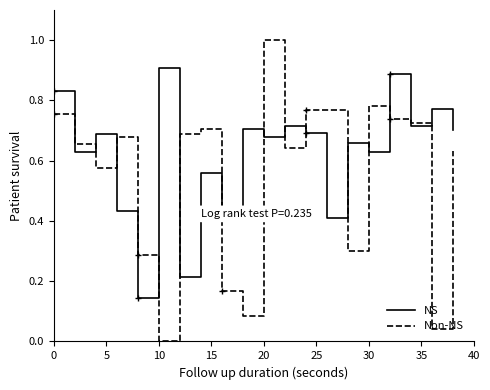

Which series has the largest range (max minus min)?

Non-NS